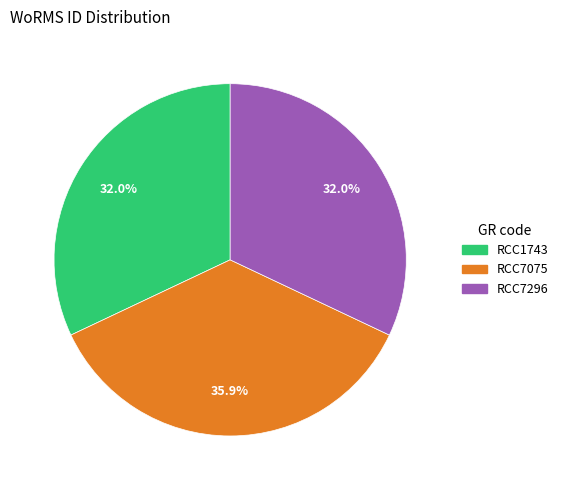

What percentage is the RCC7075 slice, to the nearest percent?

36%